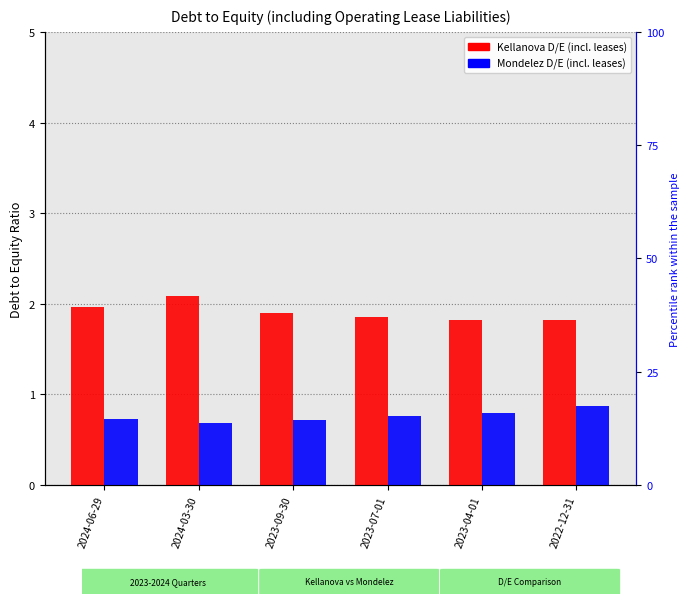

At which category does the chart reach its peak across all series?

2024-03-30